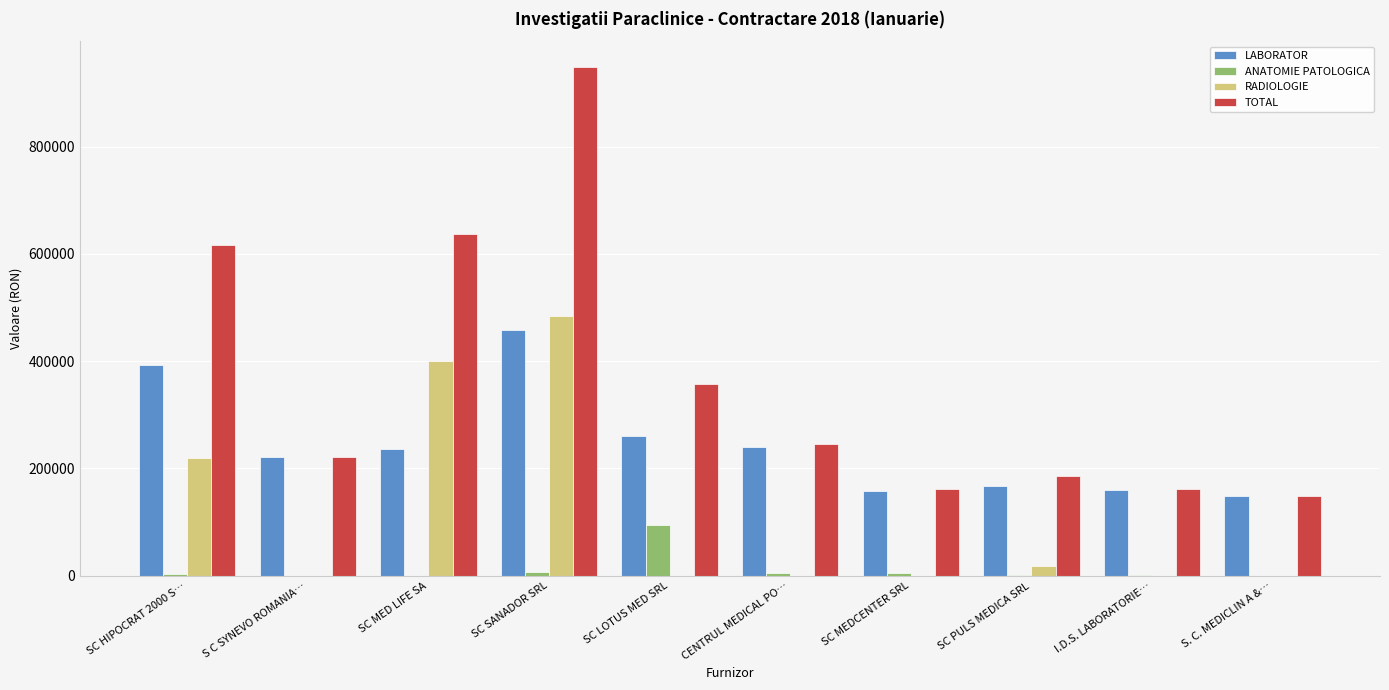

Is it true that TOTAL equals 249960.2 at SC PULS MEDICA SRL?

False